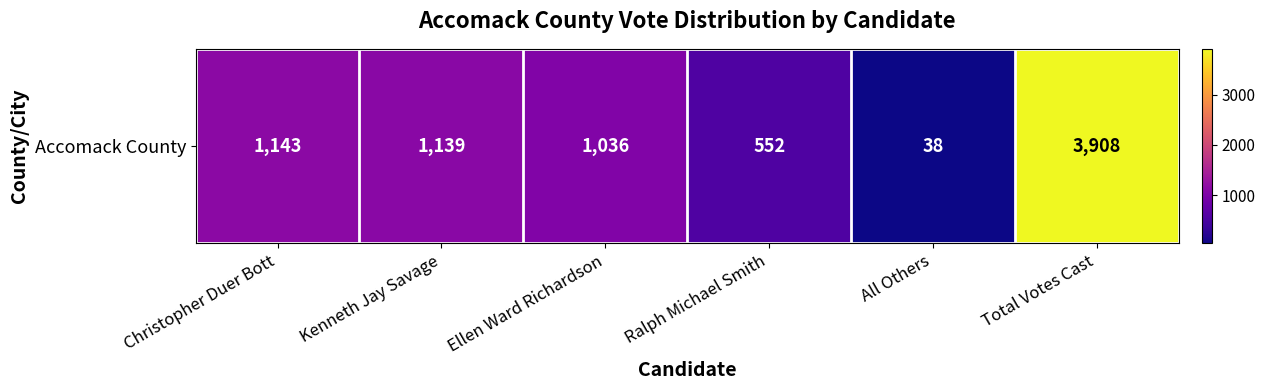

What value does the data have at Total Votes Cast, to the nearest 100?

3900